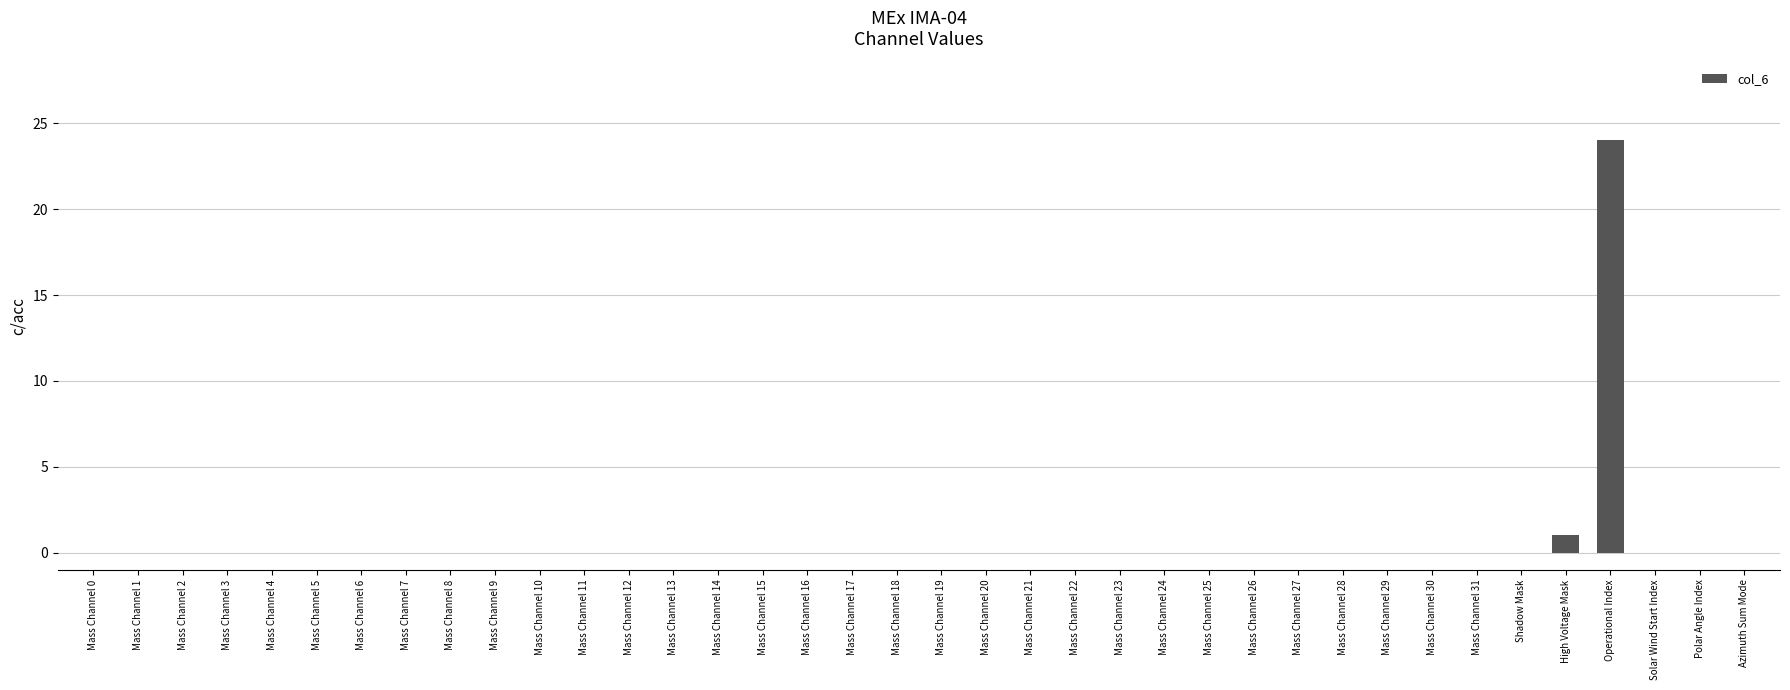

Reading left to right, transcribe all the data shown in this chart.

0	0	0	0	0	0	0	0	0	0	0	0	0	0	0	0	0	0	0	0	0	0	0	0	0	0	0	0	0	0	0	0	0	1	24	0	0	0